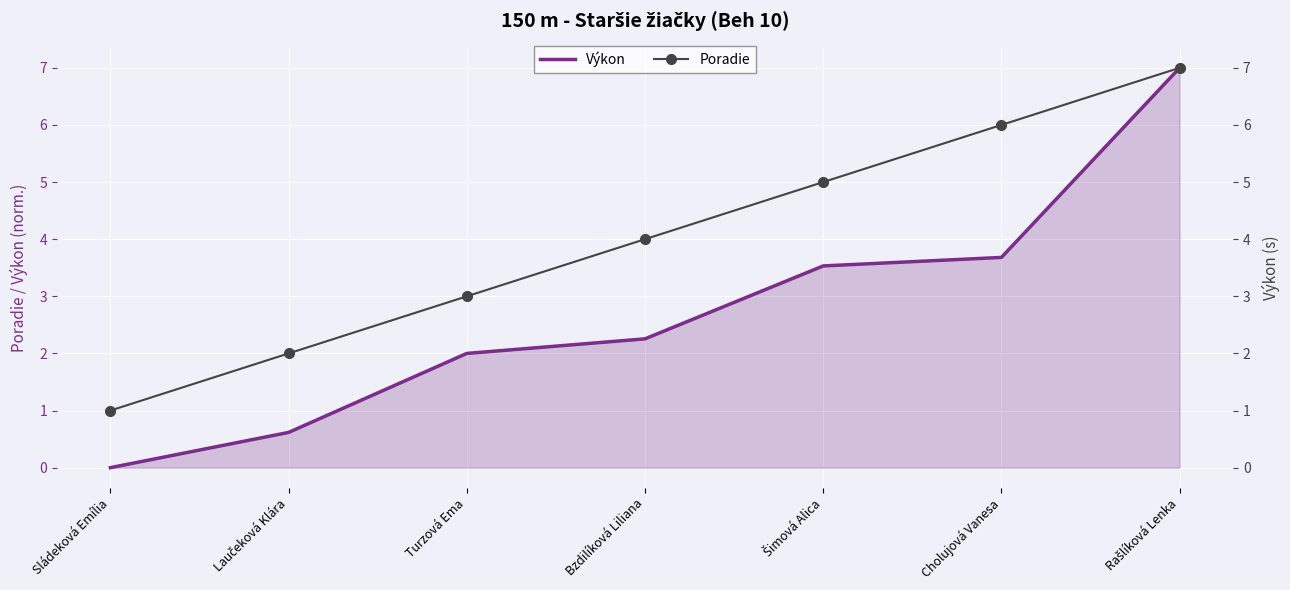

The value of Poradie at Bzdilíková Liliana is 1.1. True or false?

False